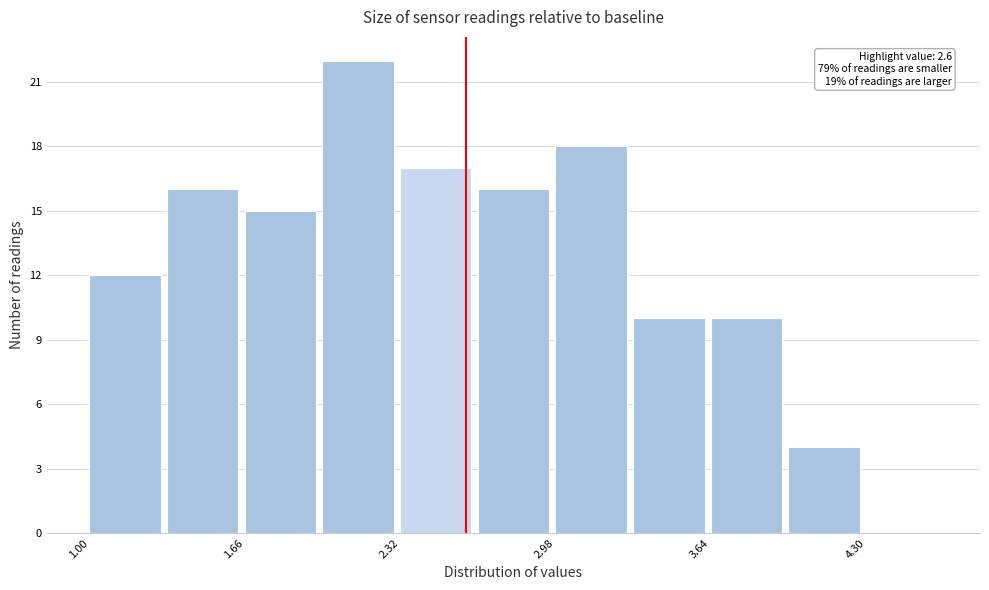

Read against the x-axis, roughly where is the centre of the tallest bar?

2.1